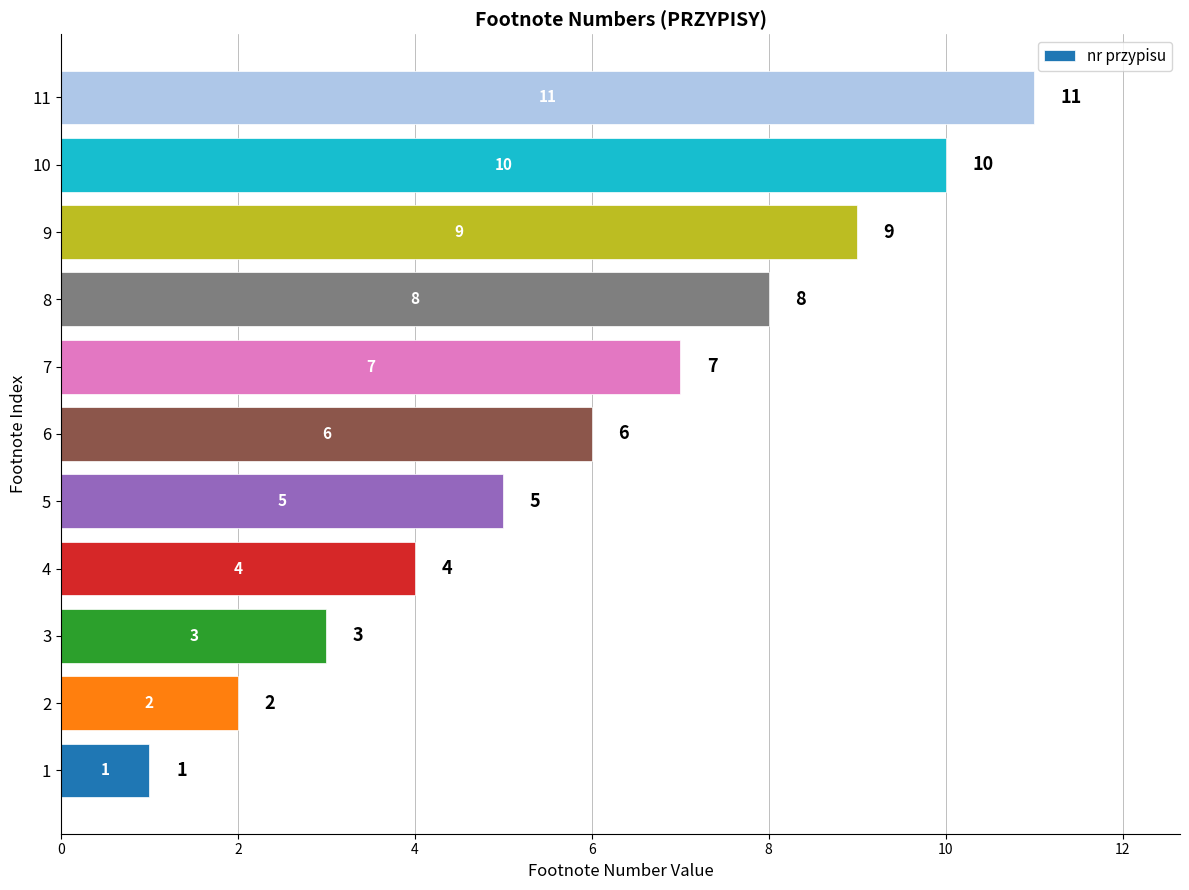

The value at 8 is 5. True or false?

False